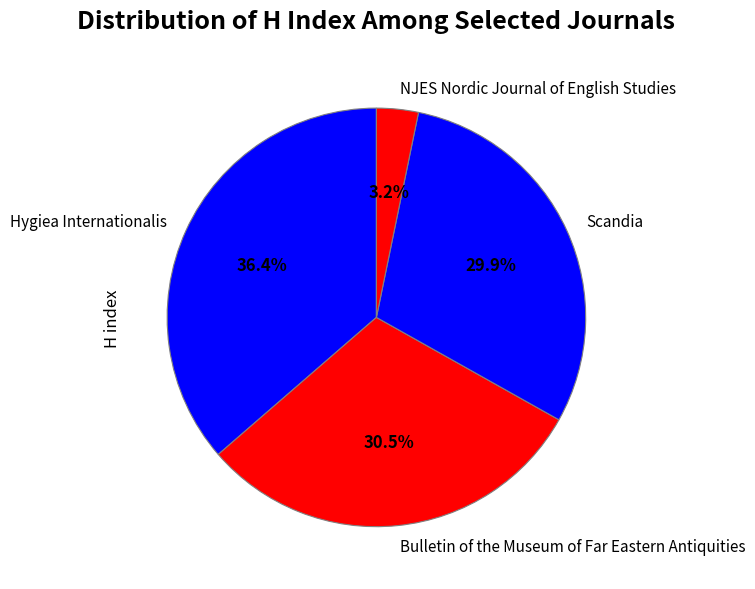

To the nearest percent, what is the average slice percentage?

25%